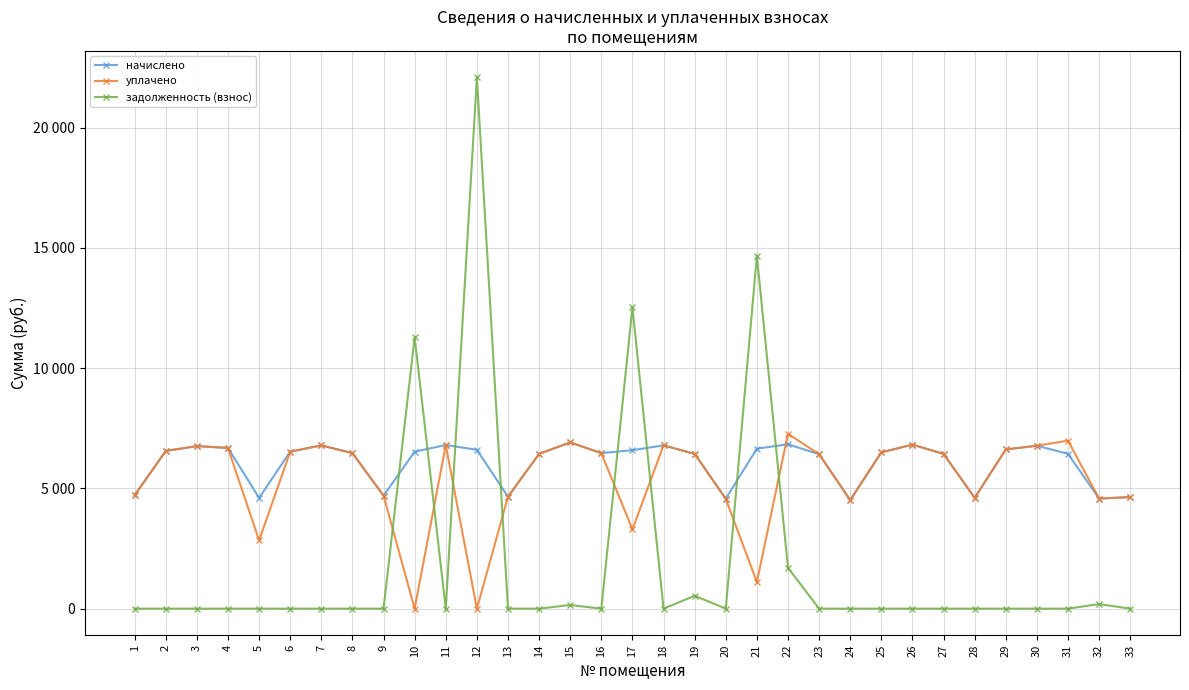

True or false: задолженность (взнос) has a value of 0.0 at 4.

True